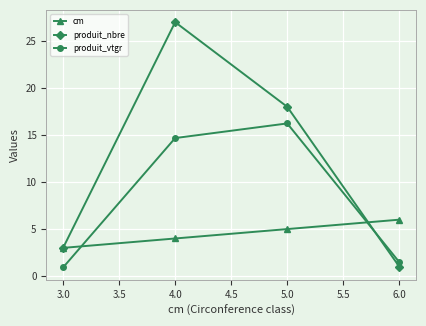

Where is cm nearest to the value 4?

4.0